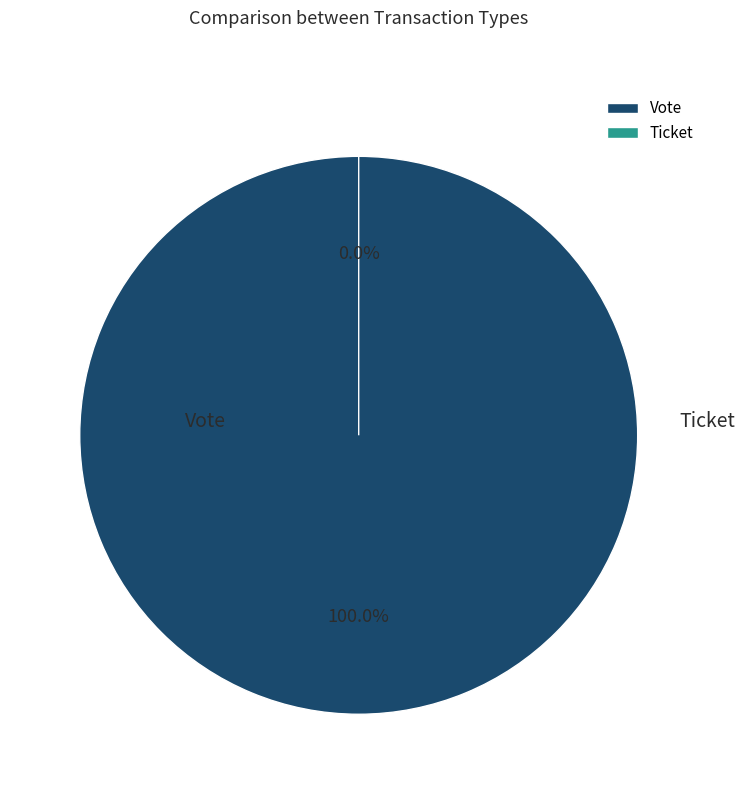

Is Ticket the majority of the pie?

No